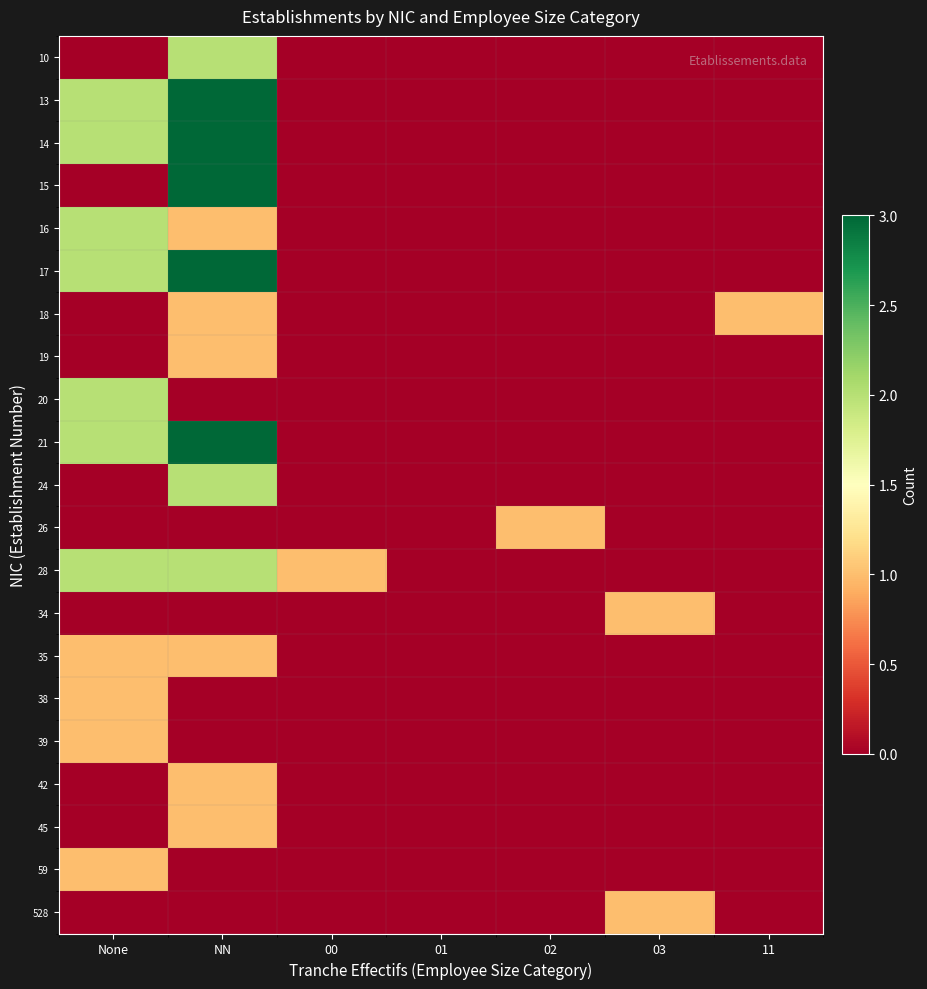

Rank the series by their maximum value, from lowest to highest.

18, 19, 26, 34, 35, 38, 39, 42, 45, 59, 528, 10, 16, 20, 24, 28, 13, 14, 15, 17, 21